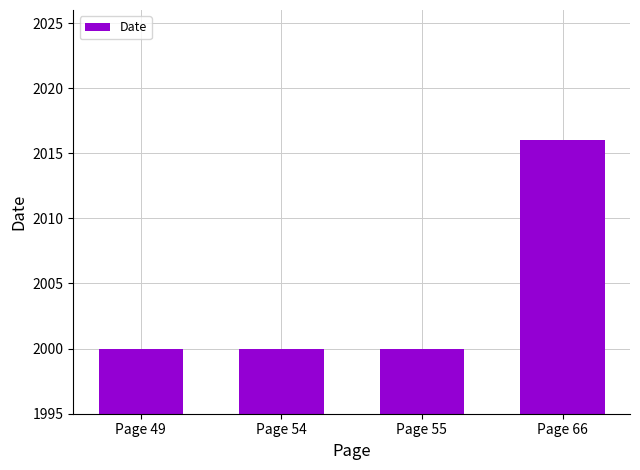

The chart shows a value of 2000 at Page 55. True or false?

True